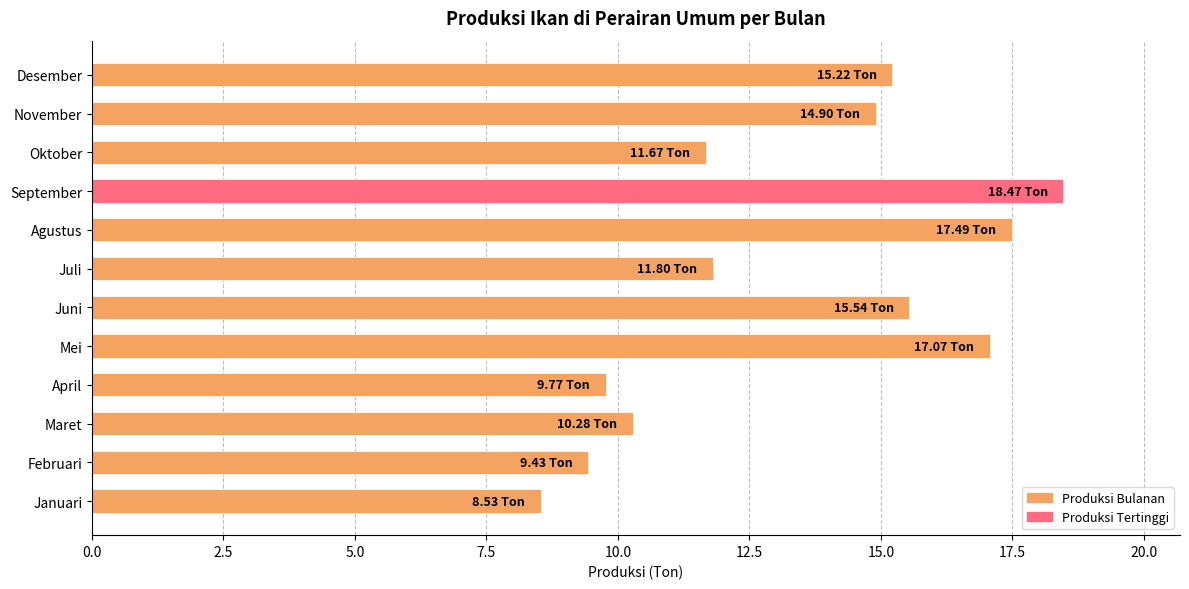

Between November and Oktober, which is larger?

November